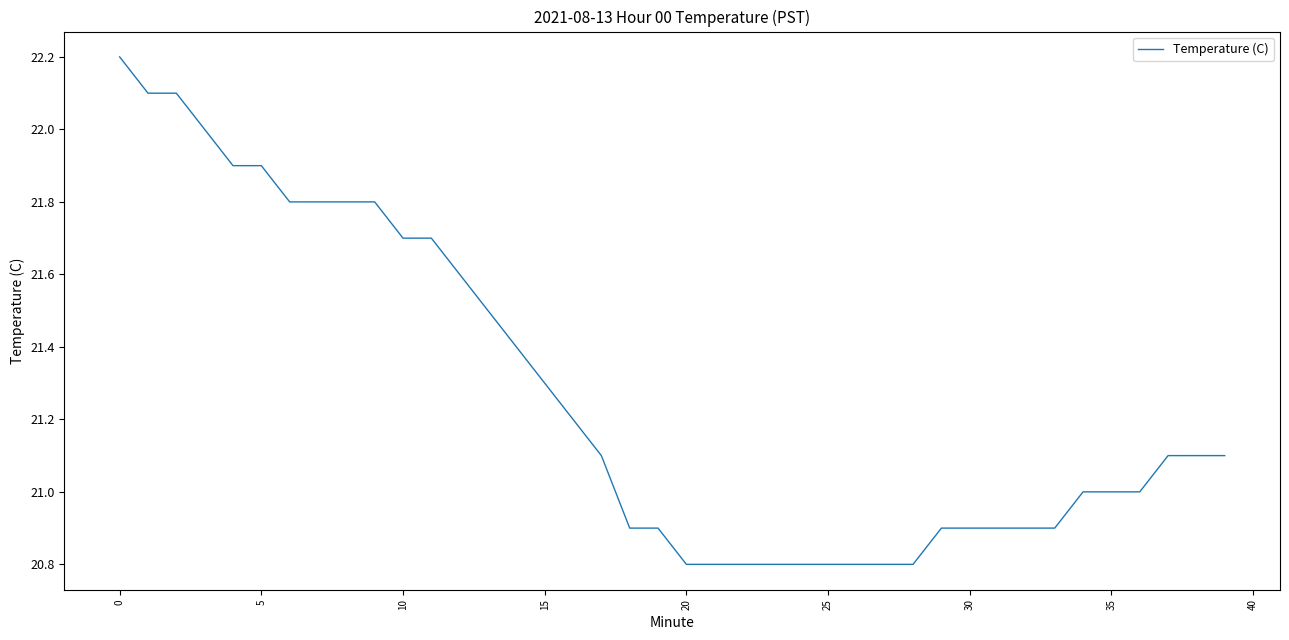

What is the difference between the maximum and minimum values?

1.4